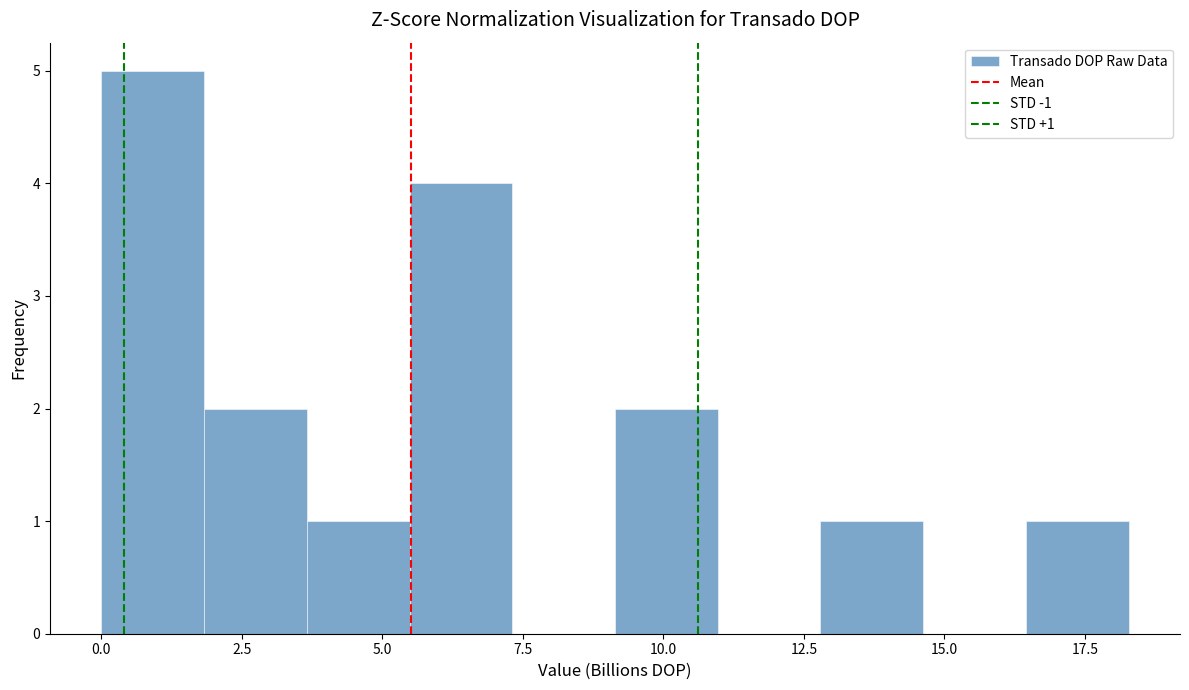

Around what value on the x-axis is the tallest bar? Give the approximate position of its centre, as read against the axis.

1.0